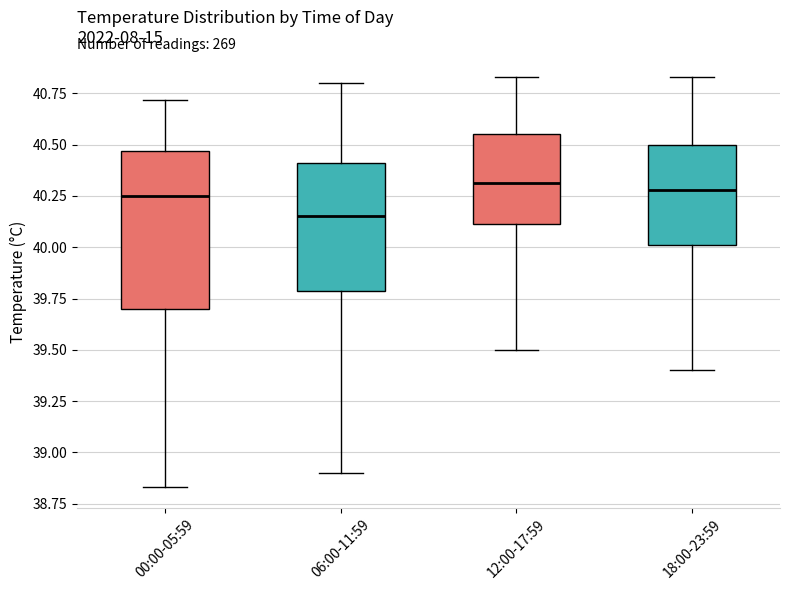

Reading left to right, read every box against the y-axis: the position of its median line, the range the box covers, and the ends of its whiskers. The values are not printed on the chart, so give them approximately, as read against the axis.

00:00-05:59: median 40.25, box 39.70 to 40.45, whiskers 38.85 to 40.70
06:00-11:59: median 40.15, box 39.80 to 40.40, whiskers 38.90 to 40.80
12:00-17:59: median 40.30, box 40.10 to 40.55, whiskers 39.50 to 40.85
18:00-23:59: median 40.30, box 40.00 to 40.50, whiskers 39.40 to 40.85